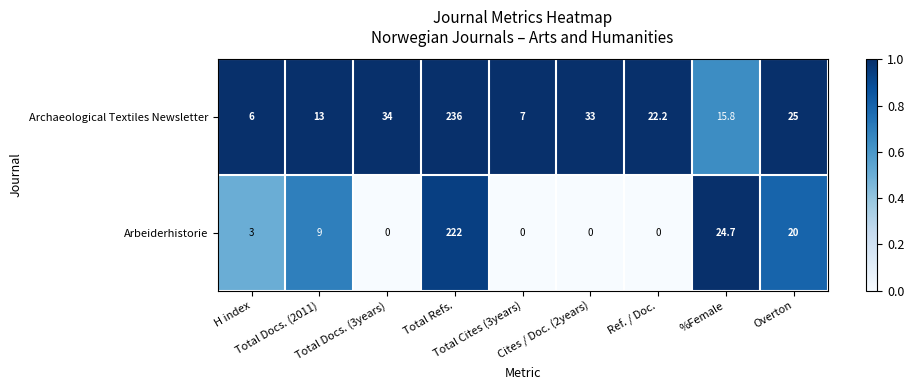

What is the maximum value shown in the chart?

236.0